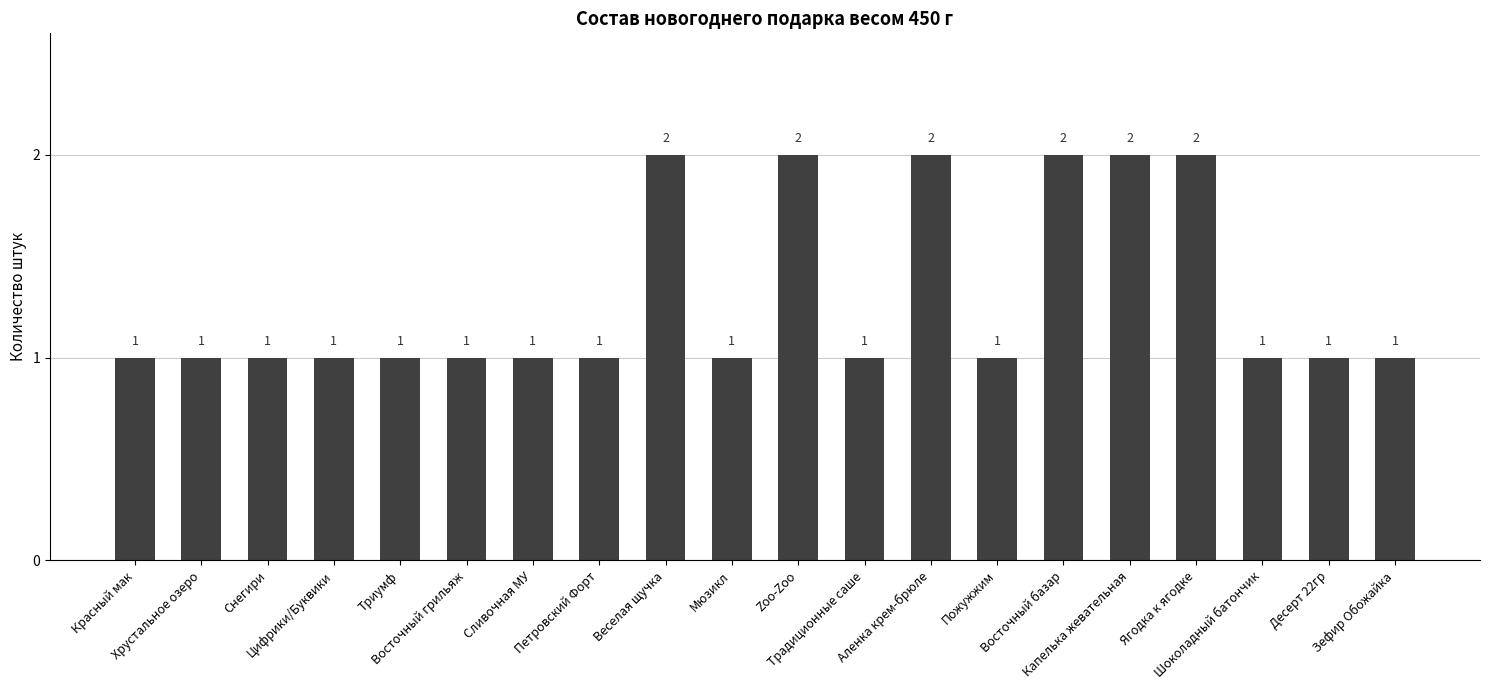

True or false: the data shows 2 at Капелька жевательная.

True